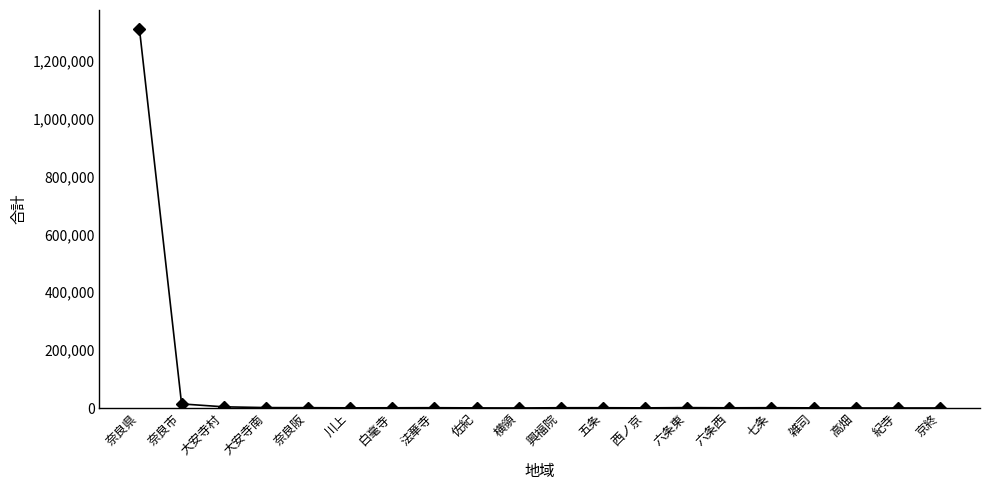

What is the difference between the maximum and minimum values?

1309272